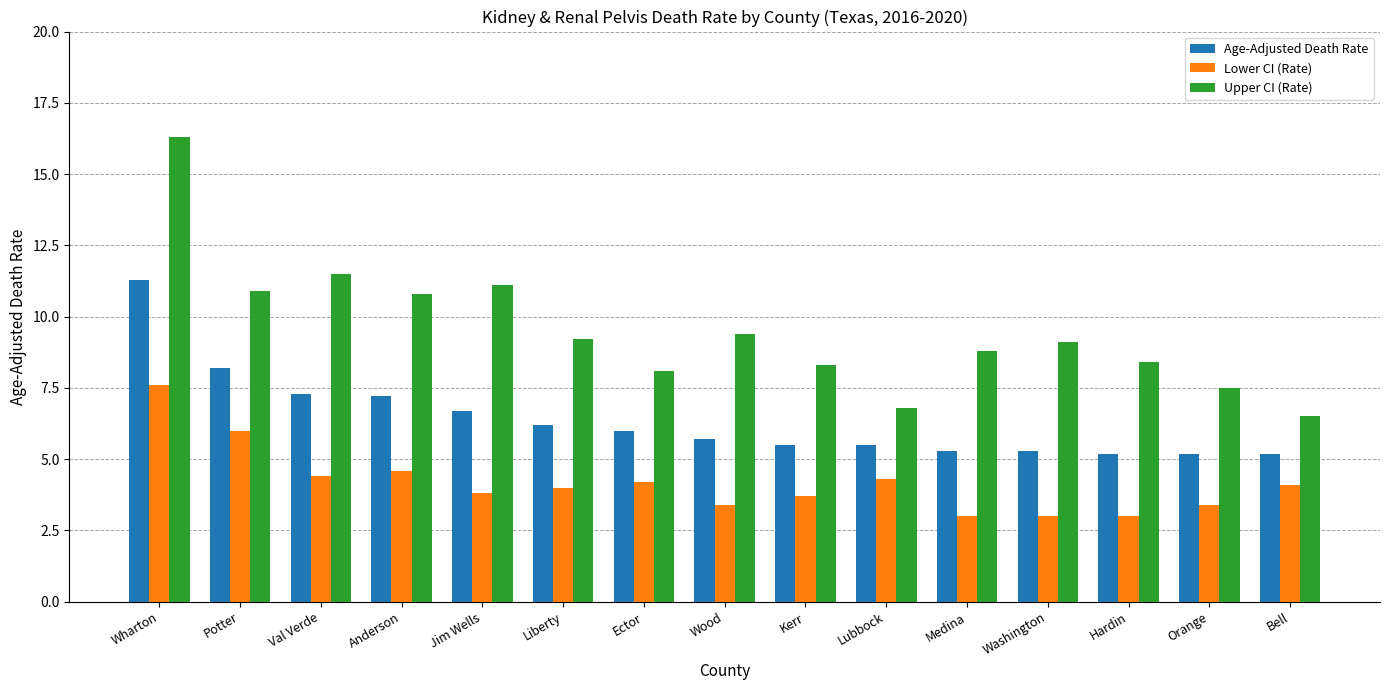

Rank the series by their average value, from highest to lowest.

Upper CI (Rate), Age-Adjusted Death Rate, Lower CI (Rate)